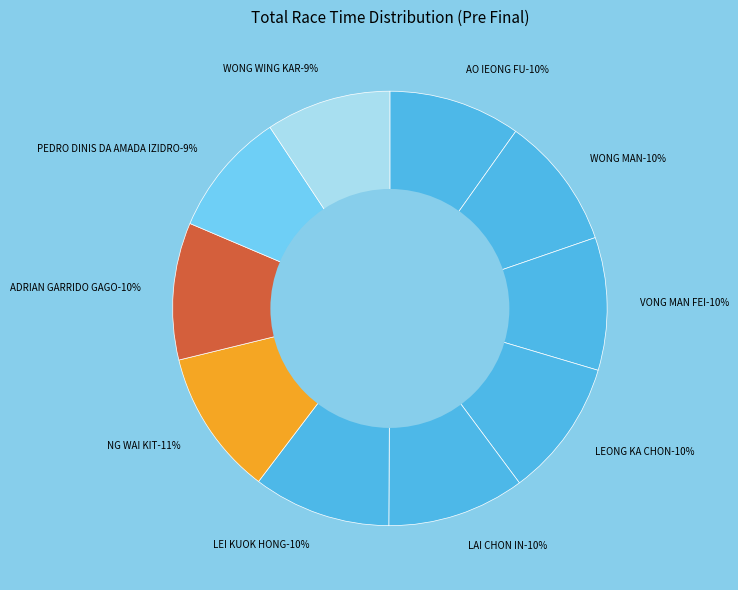

To the nearest percent, what is the difference between the largest and smallest slice percentages?

2%